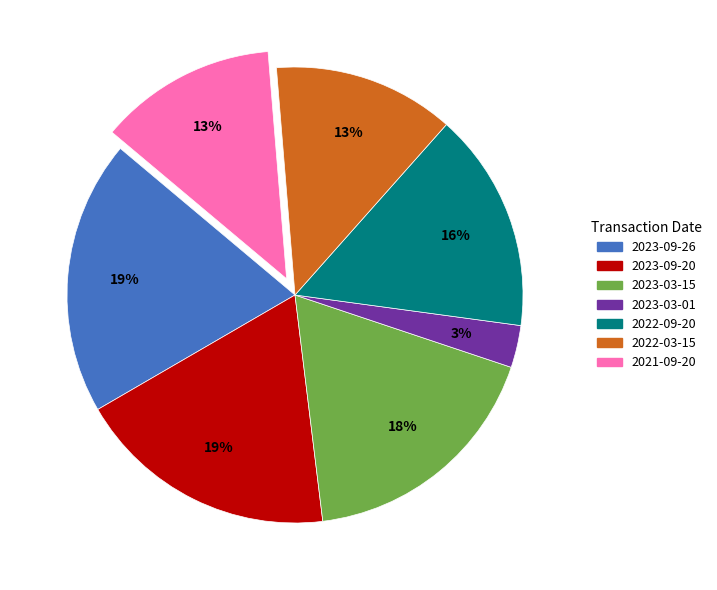

Which has a higher value, 2022-03-15 or 2023-03-15?

2023-03-15